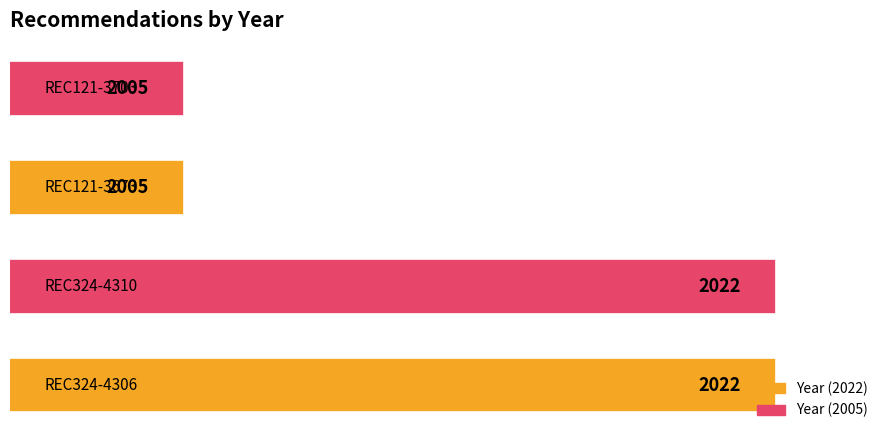

What is the difference between the maximum and minimum values?

17